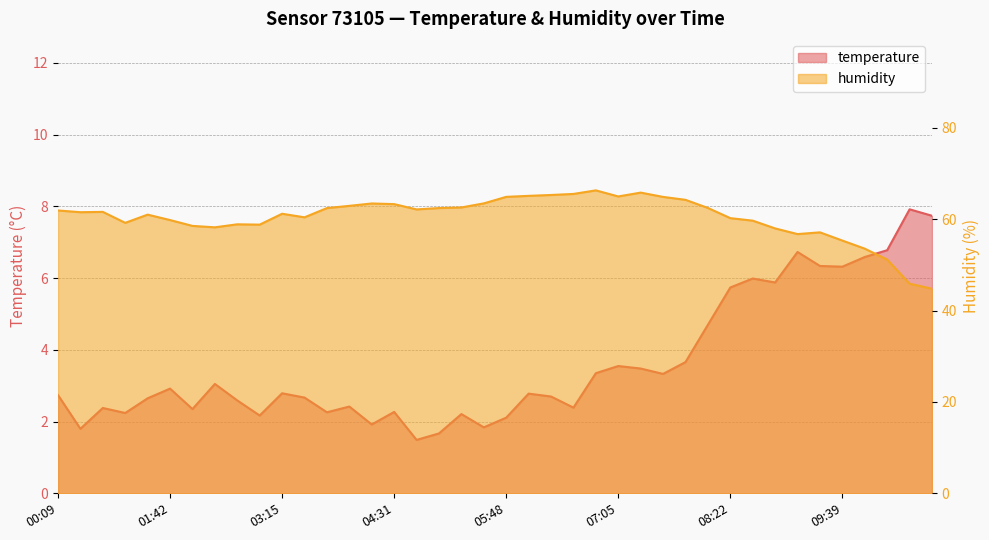

Which label corresponds to the smallest value in the chart?

04:47